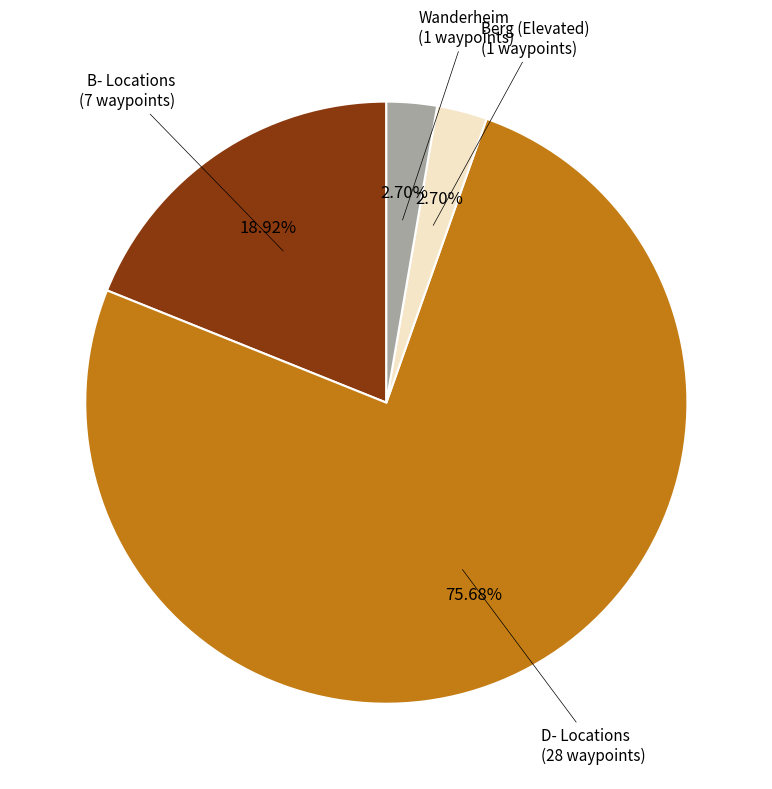

Does any single category account for the majority?

Yes